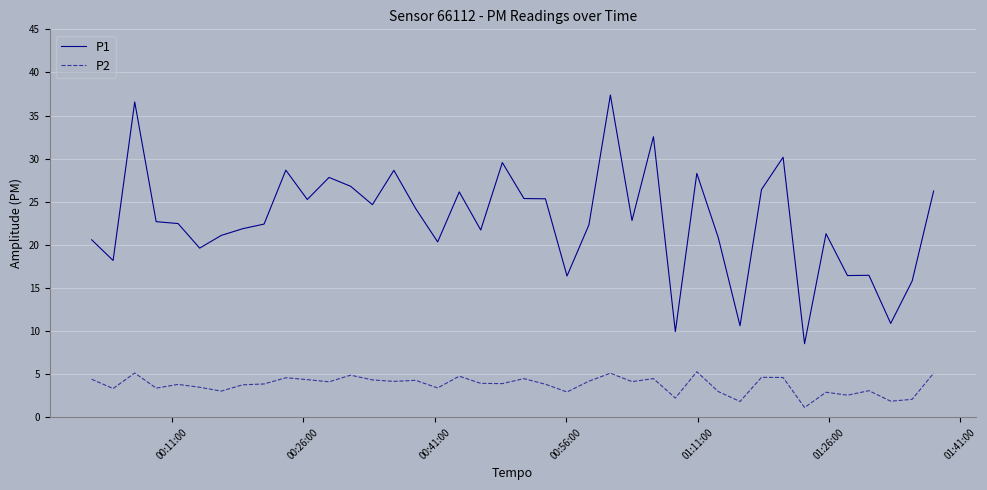

What is the sum of all P1 values?

913.8